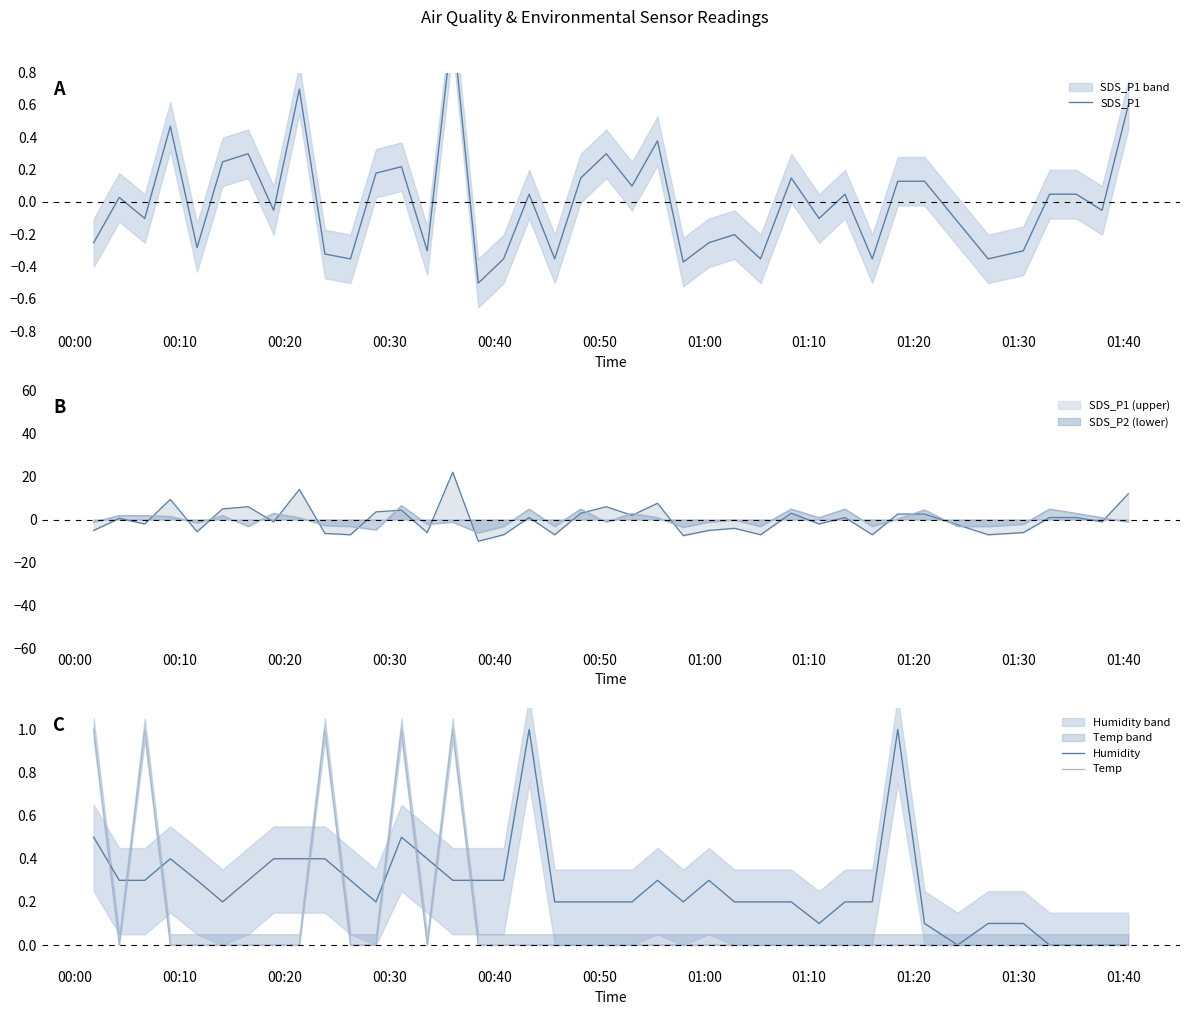

What is the lowest value of the SDS_P2 (lower) series?

-6.2